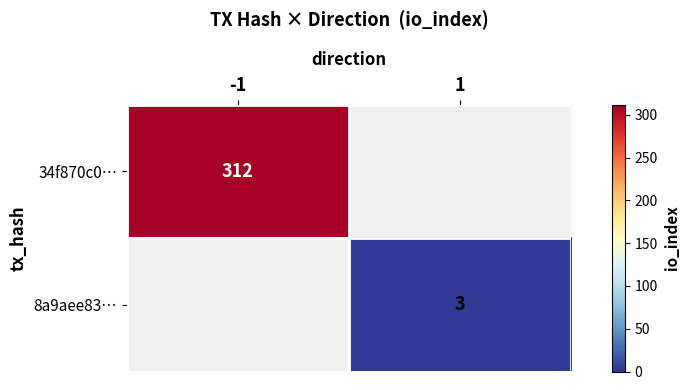

The 8a9aee83… series shows 2 at 1. True or false?

False